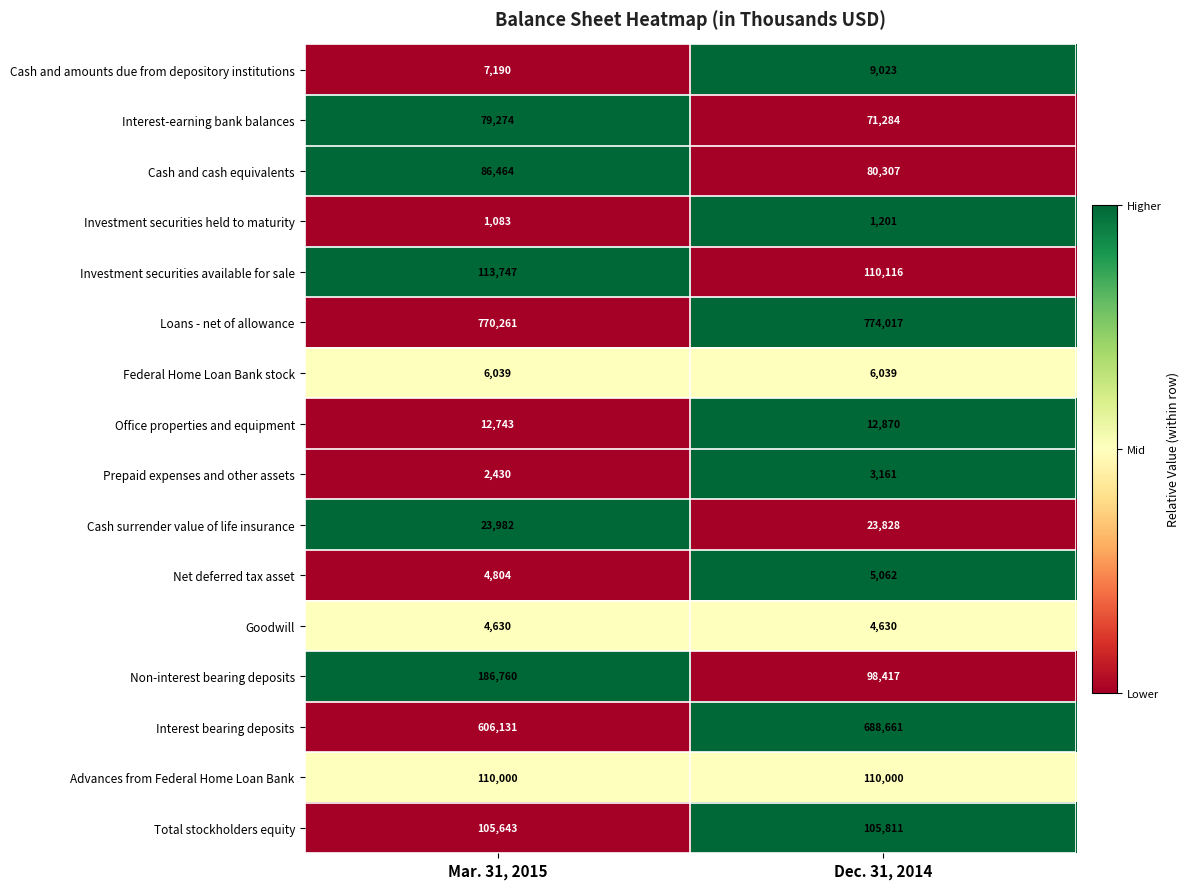

Between Mar. 31, 2015 and Dec. 31, 2014, which series saw the biggest shift?

Non-interest bearing deposits